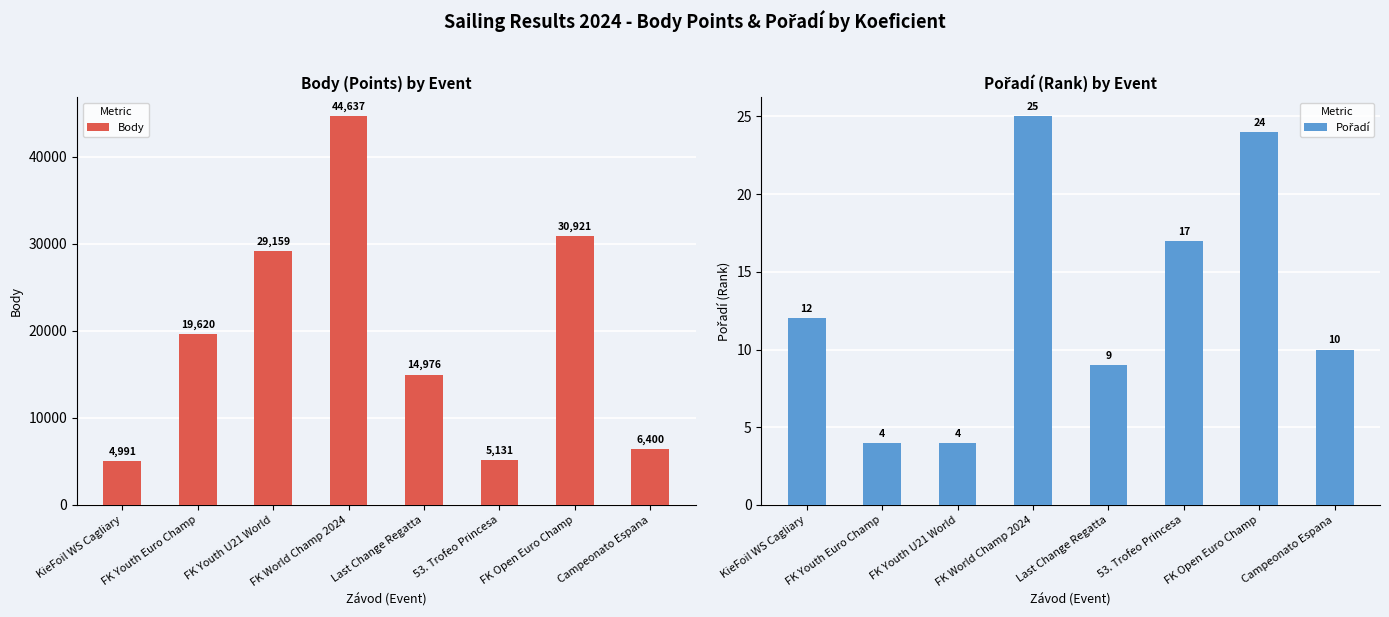

Is it true that Body equals 6400 at Campeonato Espana?

True